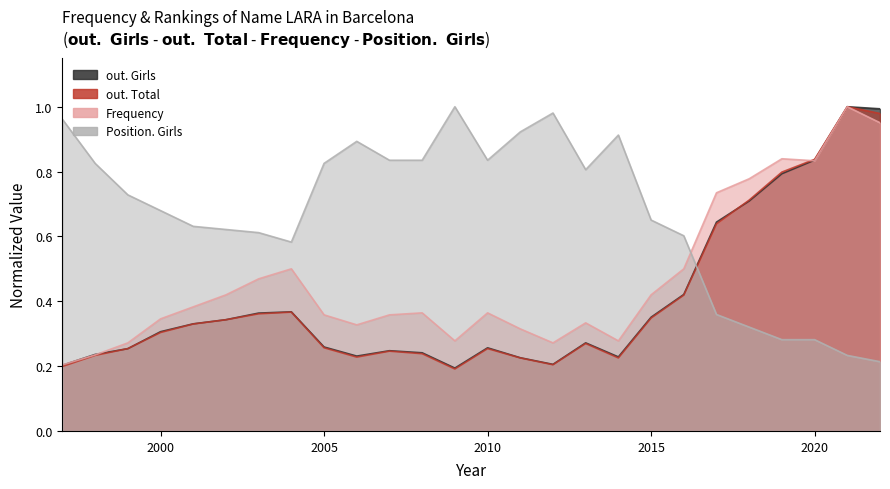

Reading left to right, transcribe all the data shown in this chart.

out. Girls: 0.2	0.2	0.3	0.3	0.3	0.3	0.4	0.4	0.3	0.2	0.2	0.2	0.2	0.3	0.2	0.2	0.3	0.2	0.4	0.4	0.6	0.7	0.8	0.8	1.0	1.0
Frequency: 0.2	0.2	0.3	0.3	0.4	0.4	0.5	0.5	0.4	0.3	0.4	0.4	0.3	0.4	0.3	0.3	0.3	0.3	0.4	0.5	0.7	0.8	0.8	0.8	1.0	1.0
out. Total: 0.2	0.2	0.3	0.3	0.3	0.3	0.4	0.4	0.3	0.2	0.2	0.2	0.2	0.3	0.2	0.2	0.3	0.2	0.3	0.4	0.6	0.7	0.8	0.8	1.0	1.0
Position. Girls: 1.0	0.8	0.7	0.7	0.6	0.6	0.6	0.6	0.8	0.9	0.8	0.8	1.0	0.8	0.9	1.0	0.8	0.9	0.7	0.6	0.4	0.3	0.3	0.3	0.2	0.2